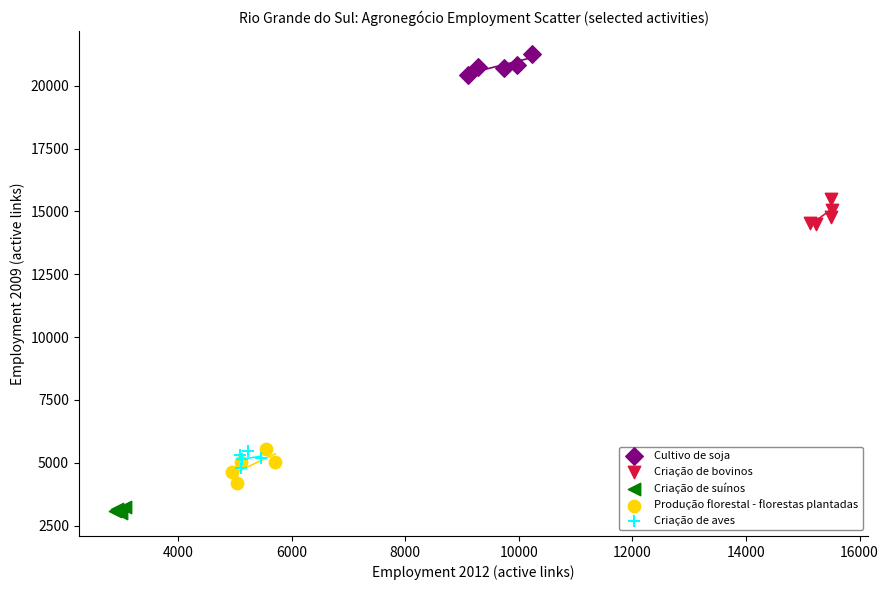

What are all the series names shown in the legend?

Cultivo de soja, Criação de bovinos, Criação de suínos, Produção florestal - florestas plantadas, Criação de aves